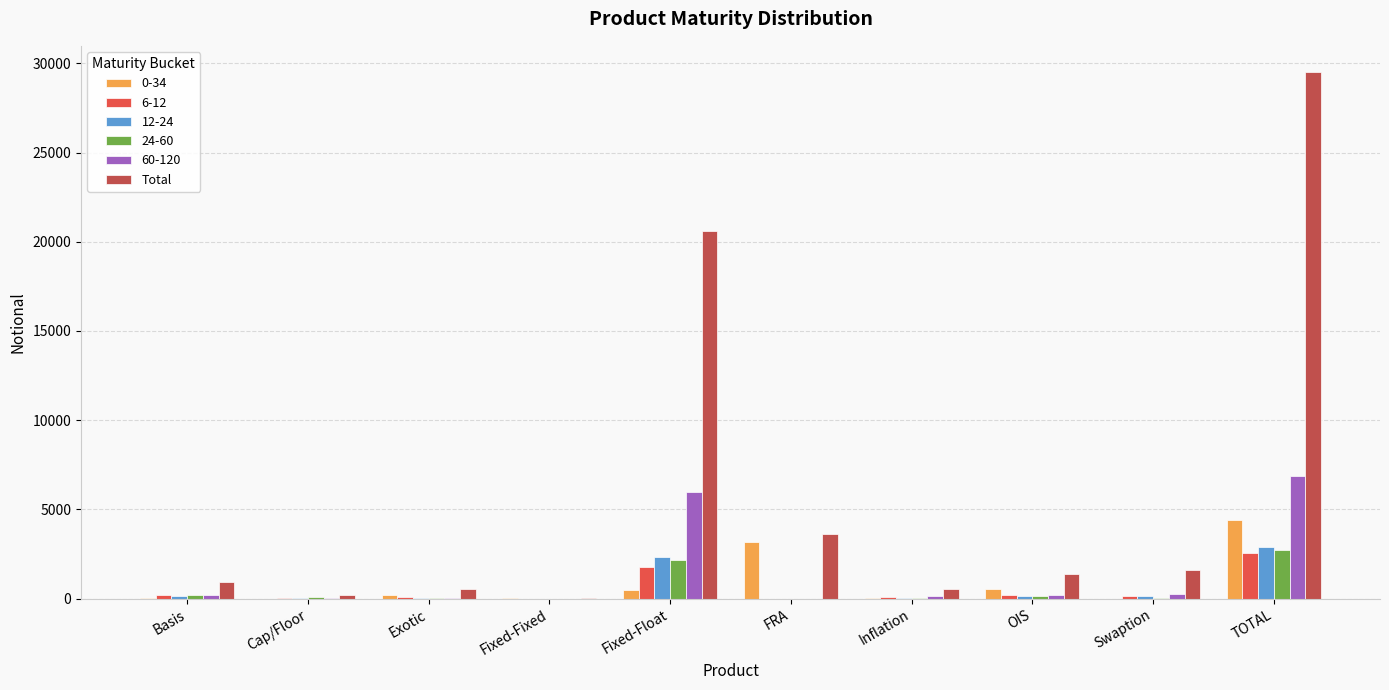

What is the maximum value shown in the chart?

29506